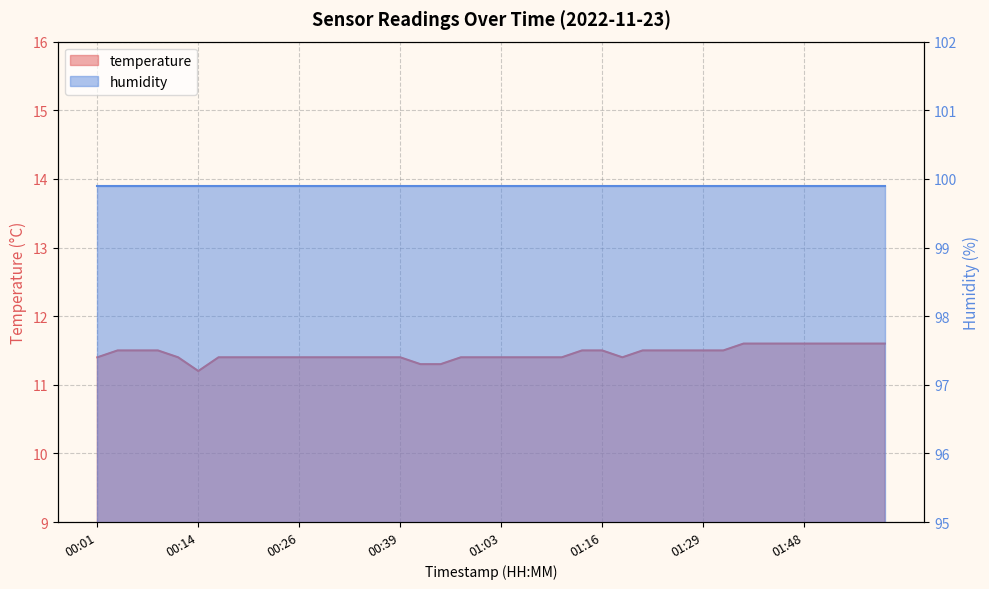

What is the minimum value shown in the chart?

11.2